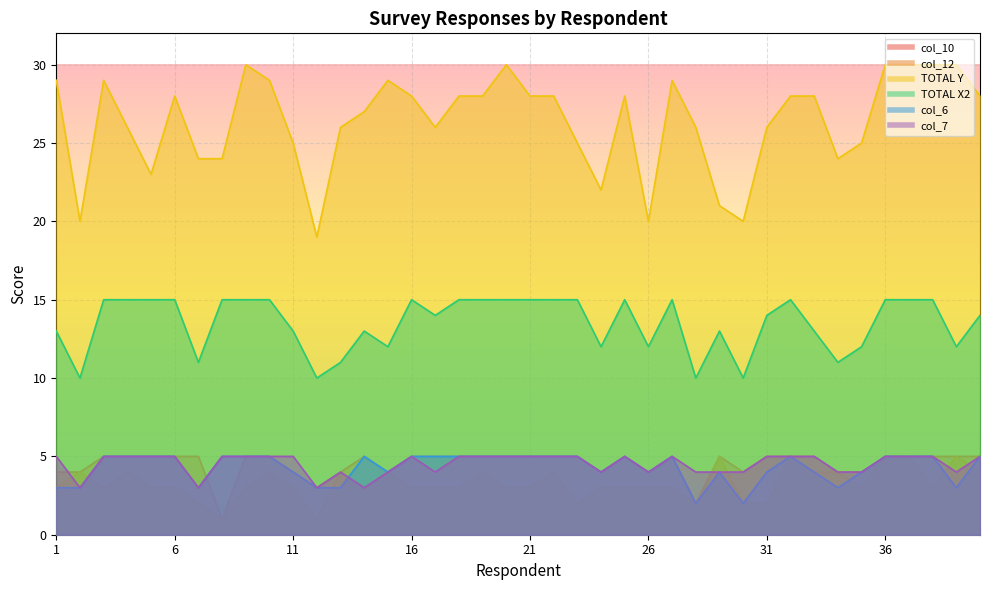

Is the value of col_7 at 1 greater than the value of col_12 at 10?

Yes